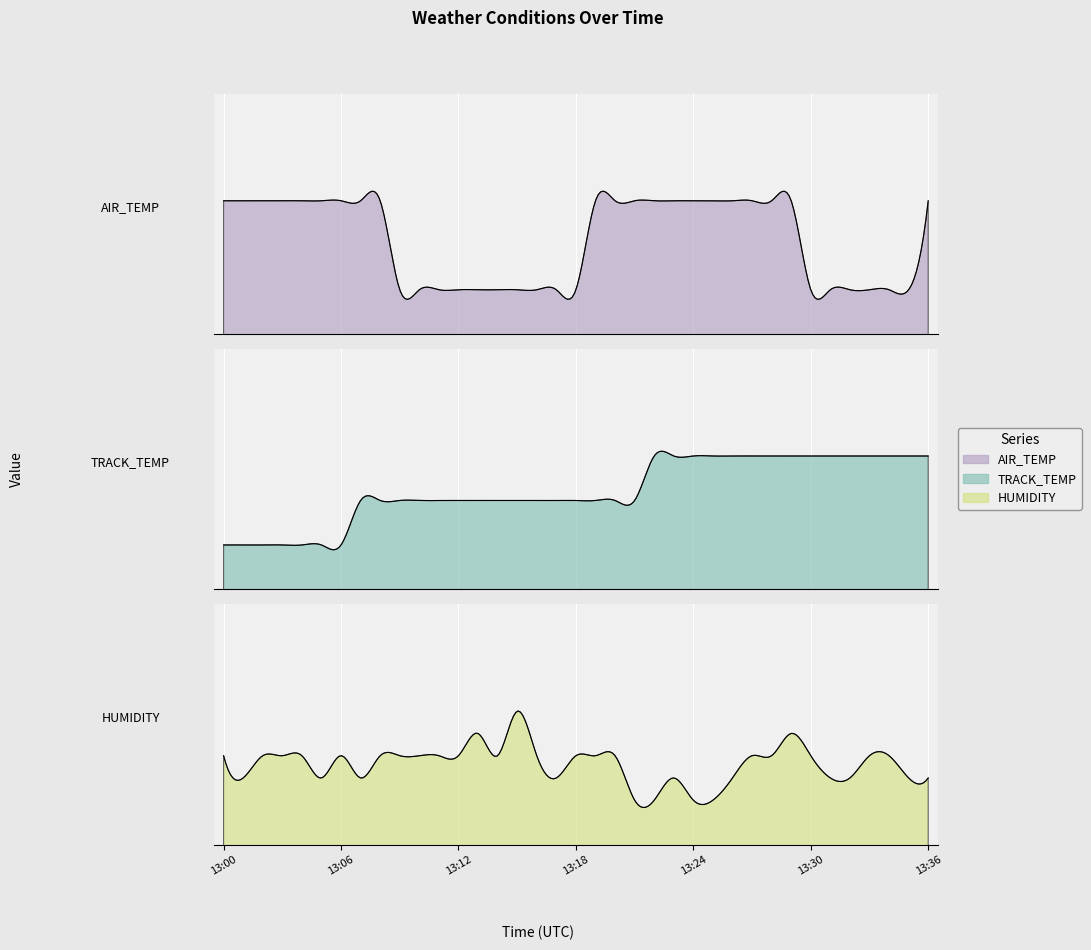

Which series has the largest total across all categories?

HUMIDITY